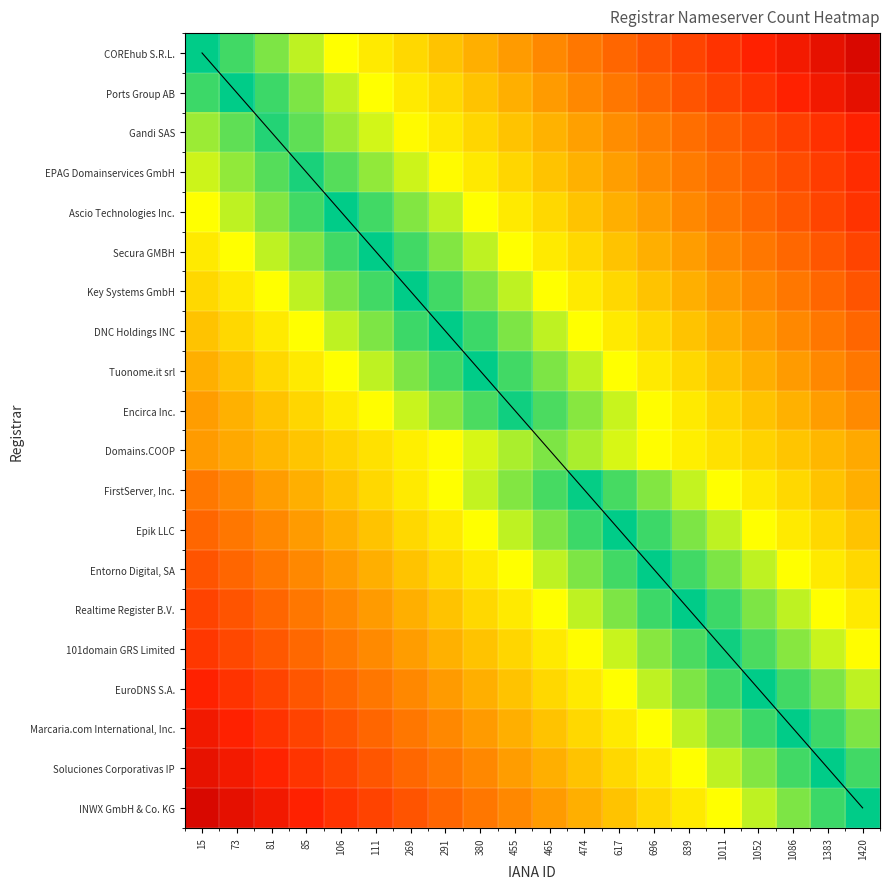

Rank the series at 1383 from lowest to highest value.

Soluciones Corporativas IP, Marcaria.com International, Inc., INWX GmbH & Co. KG, EuroDNS S.A., 101domain GRS Limited, Realtime Register B.V., Entorno Digital, SA, Epik LLC, FirstServer, Inc., Domains.COOP, Encirca Inc., Tuonome.it srl, DNC Holdings INC, Key Systems GmbH, Secura GMBH, Ascio Technologies Inc., EPAG Domainservices GmbH, Gandi SAS, Ports Group AB, COREhub S.R.L., diagonal